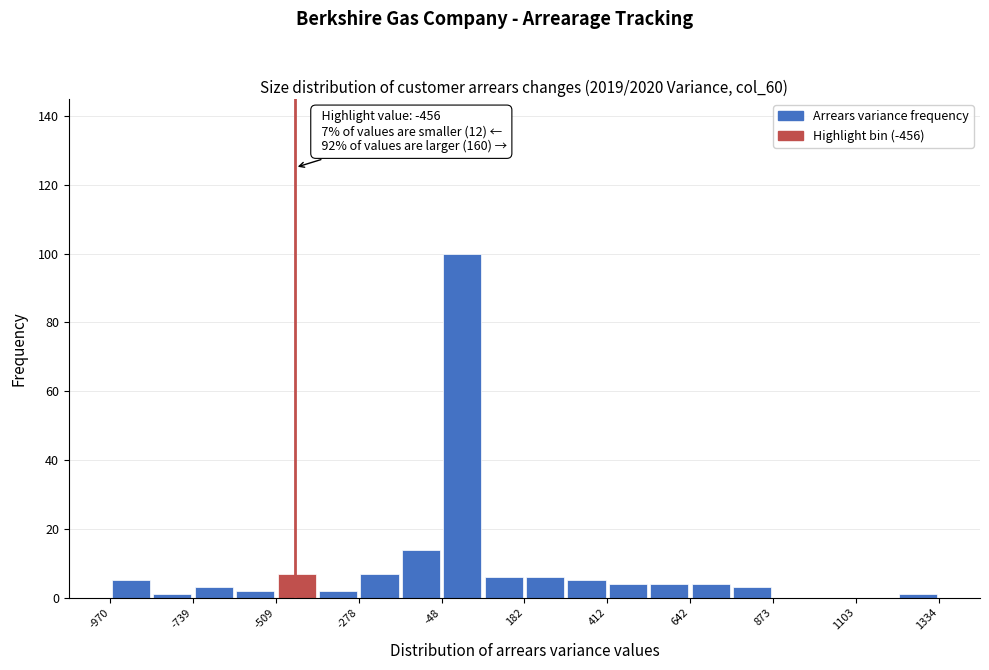

Around what value on the x-axis is the tallest bar? Give the approximate position of its centre, as read against the axis.

0